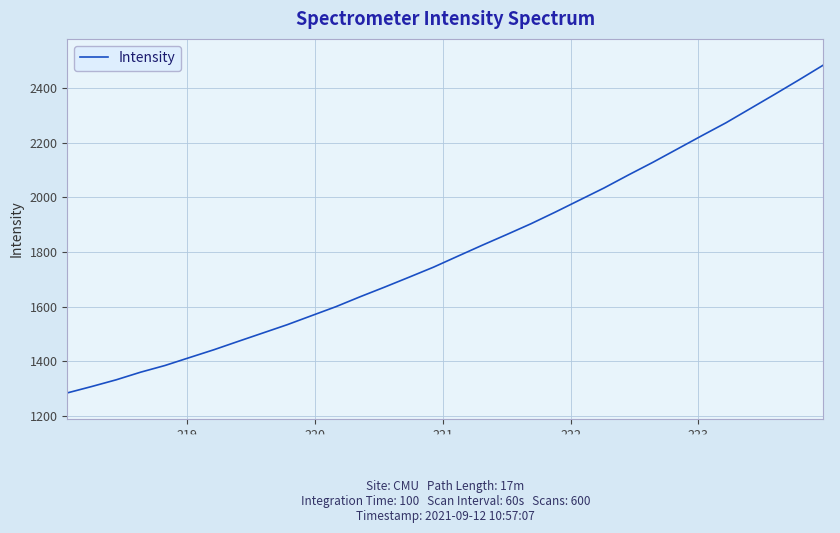

What is the maximum value shown in the chart?

2484.3